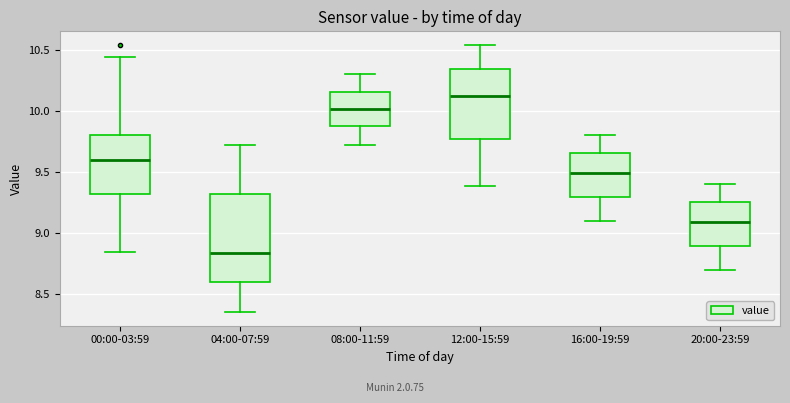

Which box is the tallest, from its lower edge to its upper edge?

04:00-07:59